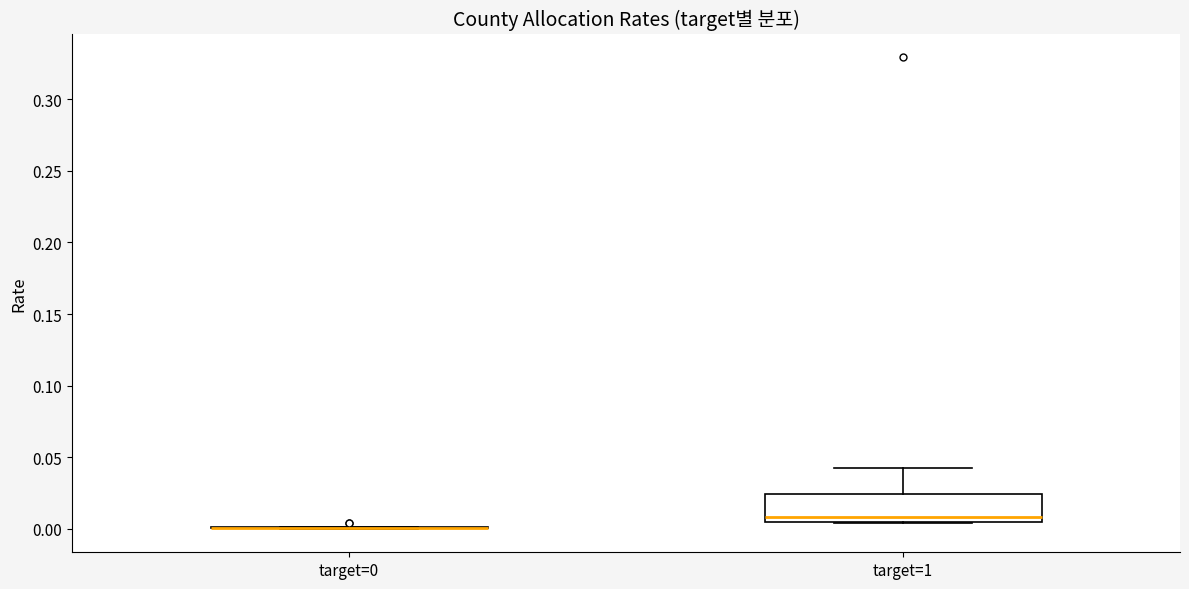

Reading left to right, transcribe this box plot: for each box, give where its median line is, the range the box spans, and where its two whiskers end, as read against the y-axis. The values are not printed on the chart, so give them approximately, as read against the axis.

target=0: box collapsed to a line at 0.000, whiskers 0.000 to 0.000
target=1: median 0.010, box 0.005 to 0.025, whiskers 0.005 to 0.045